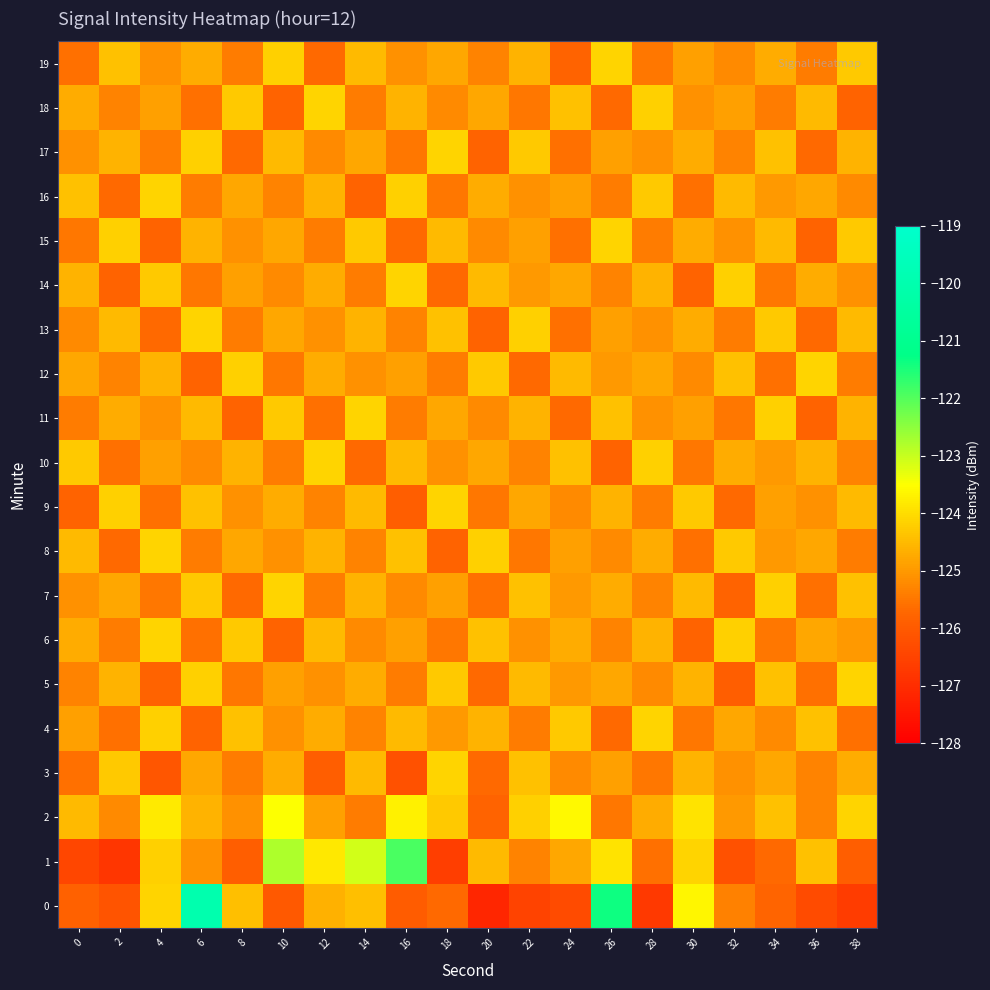

How many distinct data groups are displayed?

20